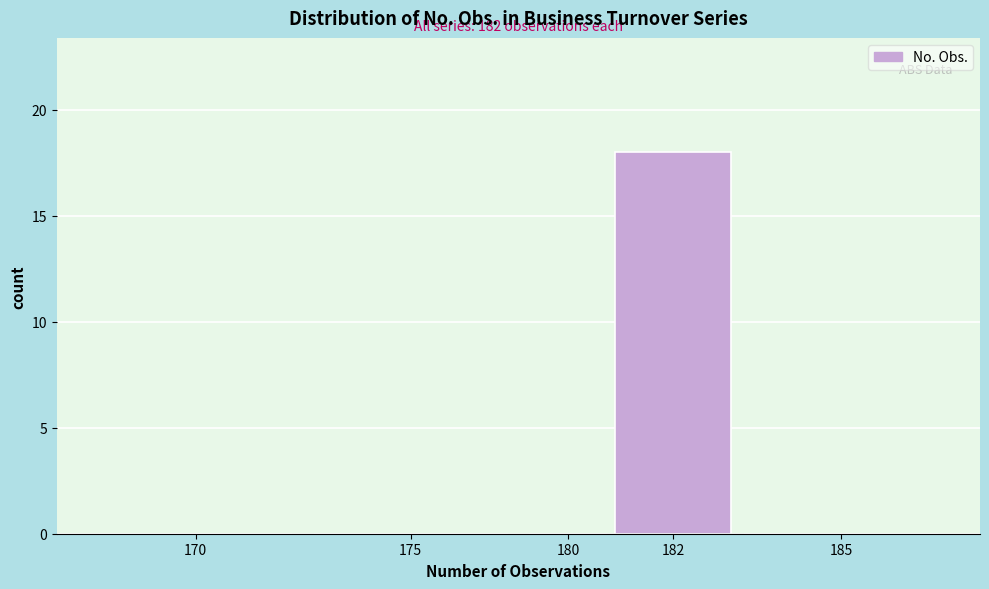

Reading left to right, what are all the values shown in this chart?

170=0	175=0	180=0	182=18	185=0